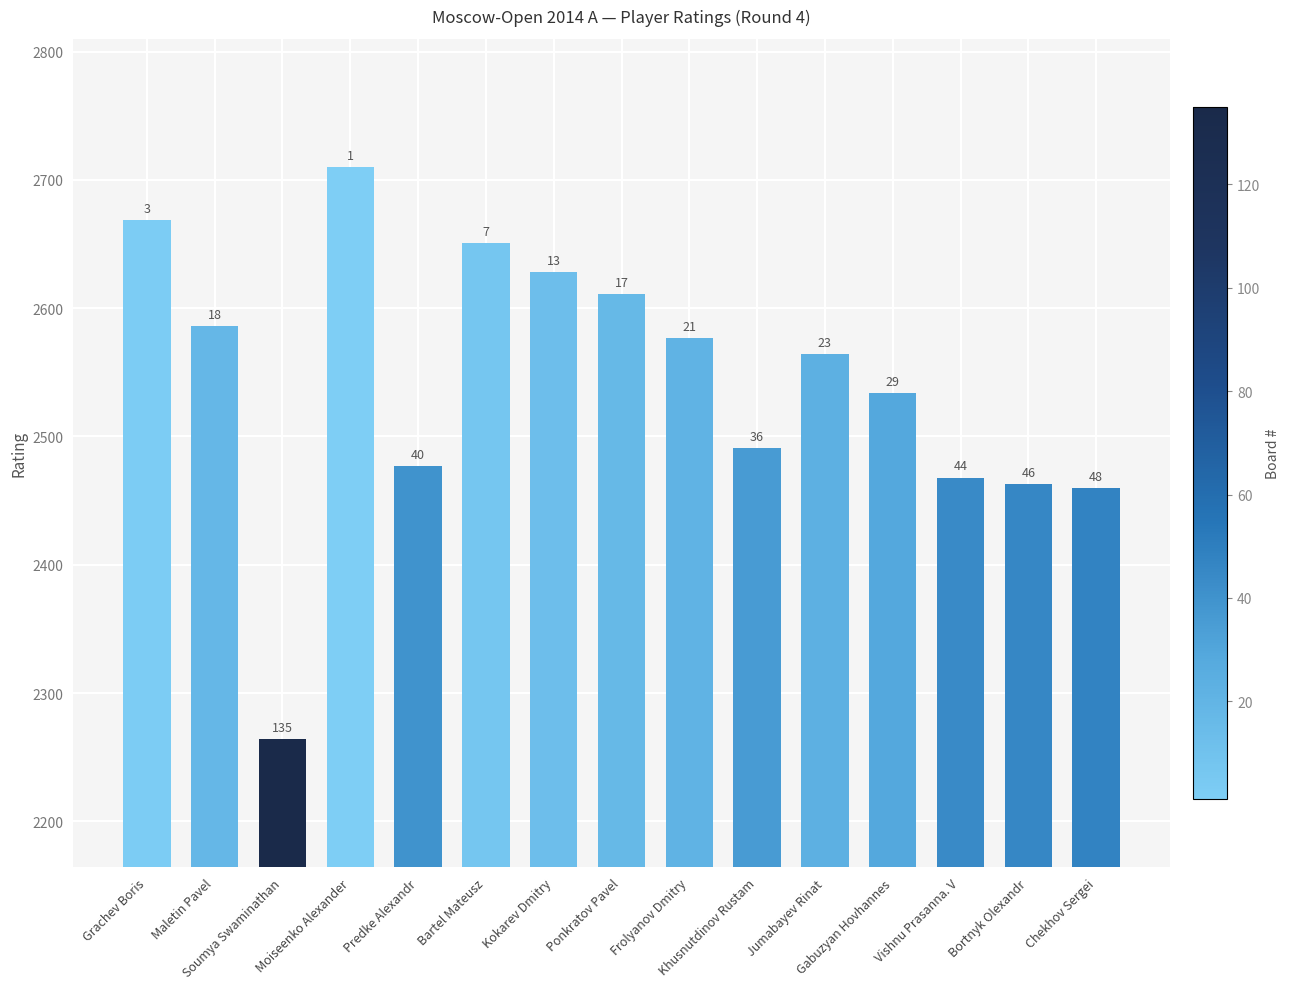

What is the difference between the maximum and second lowest values?

250